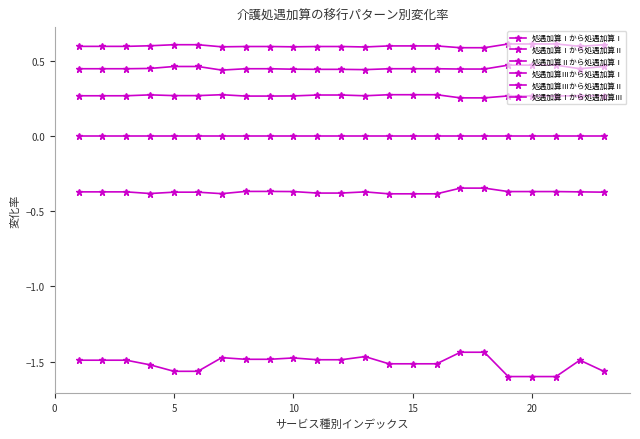

Is this an area chart (filled region under the line)?

No